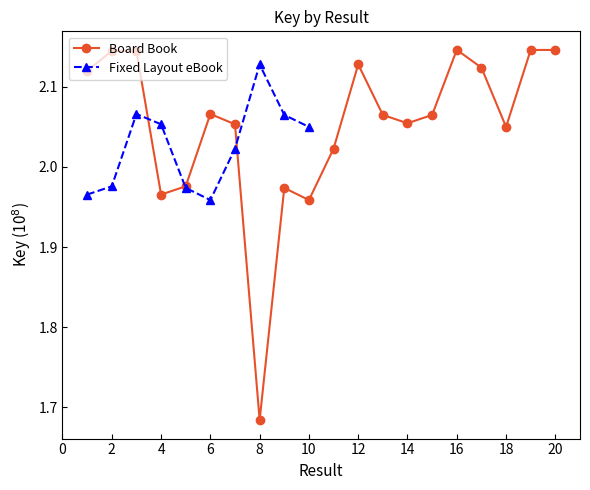

Read the value at 1.

2.1